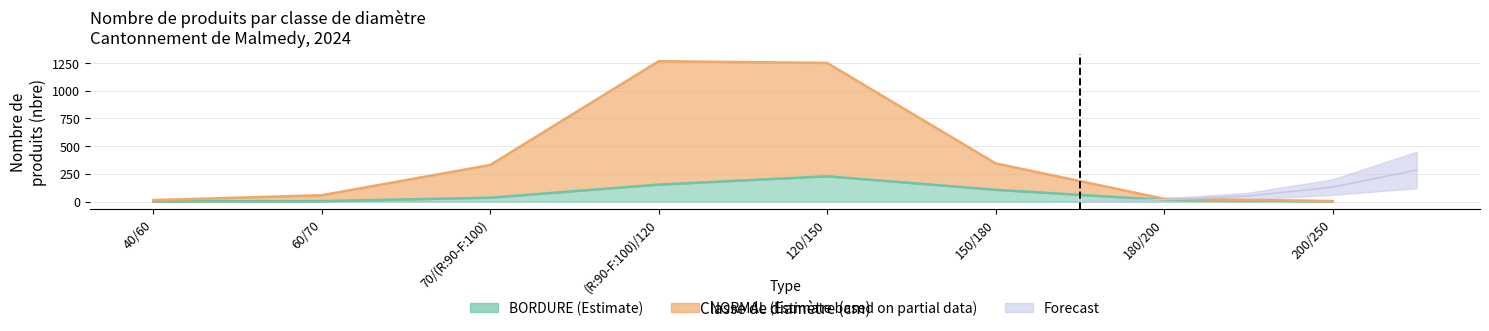

The NORMAL series shows 592 at 150/180. True or false?

False